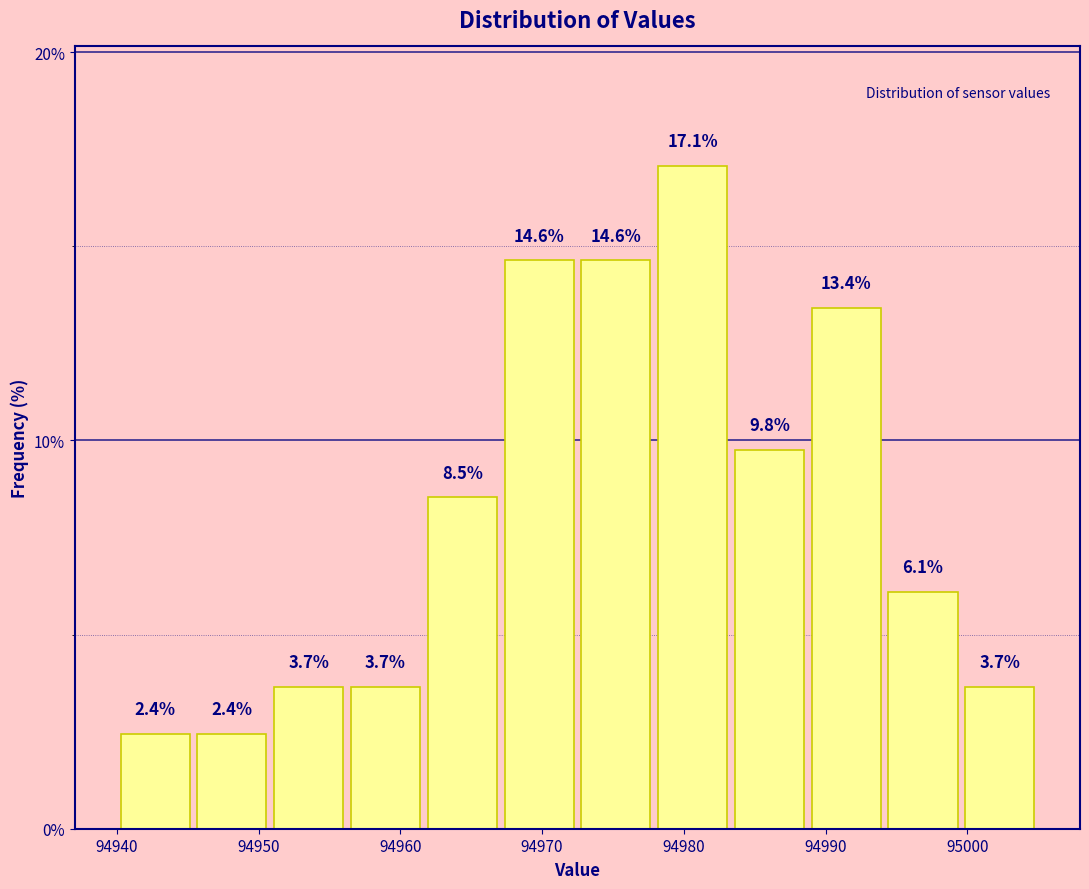

How tall is the bar that spans 94956 to 94962 on the x-axis? The bar edges are not printed on the chart, so give them approximately, as read against the axis.

3.7